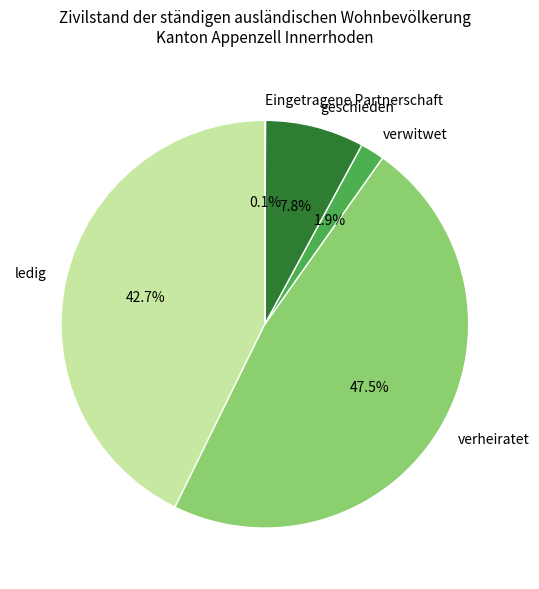

To the nearest percent, what is the average slice percentage?

20%